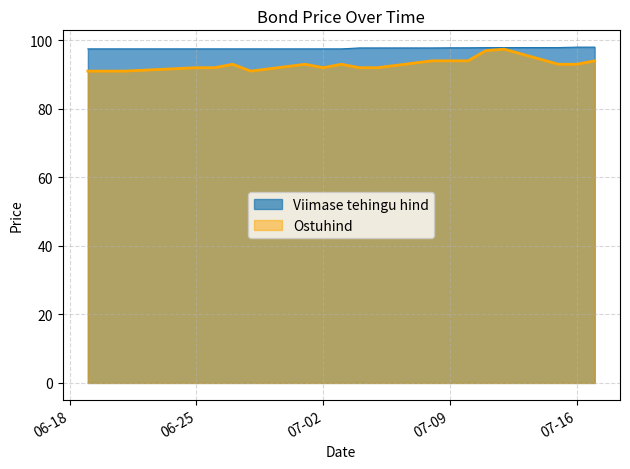

The Ostuhind series shows 23.3 at 2024-07-11. True or false?

False